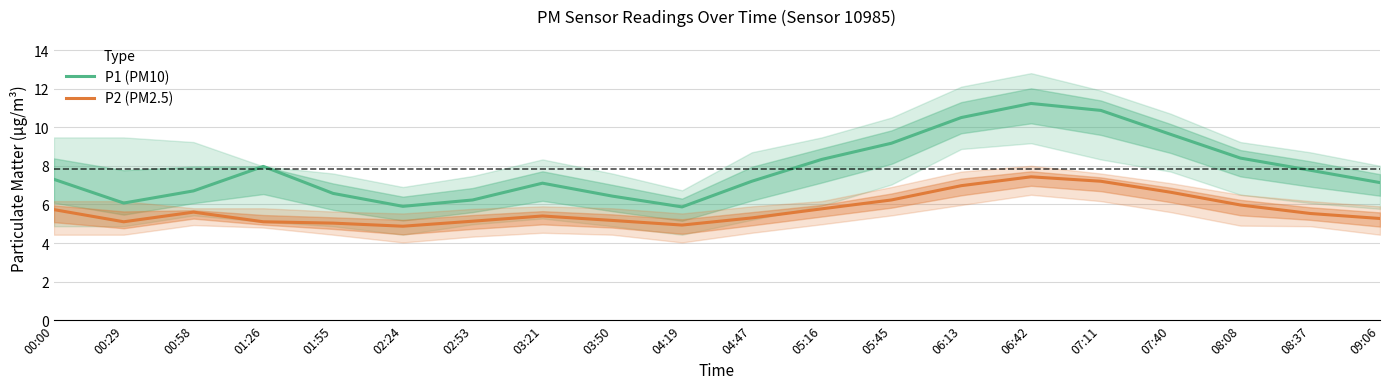

What is the value of the P2 (PM2.5) point at the 4th from the left?

5.1